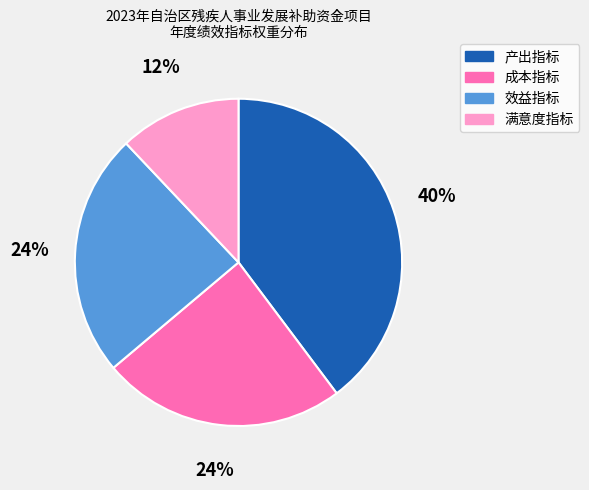

What is the largest slice in the pie chart?

产出指标